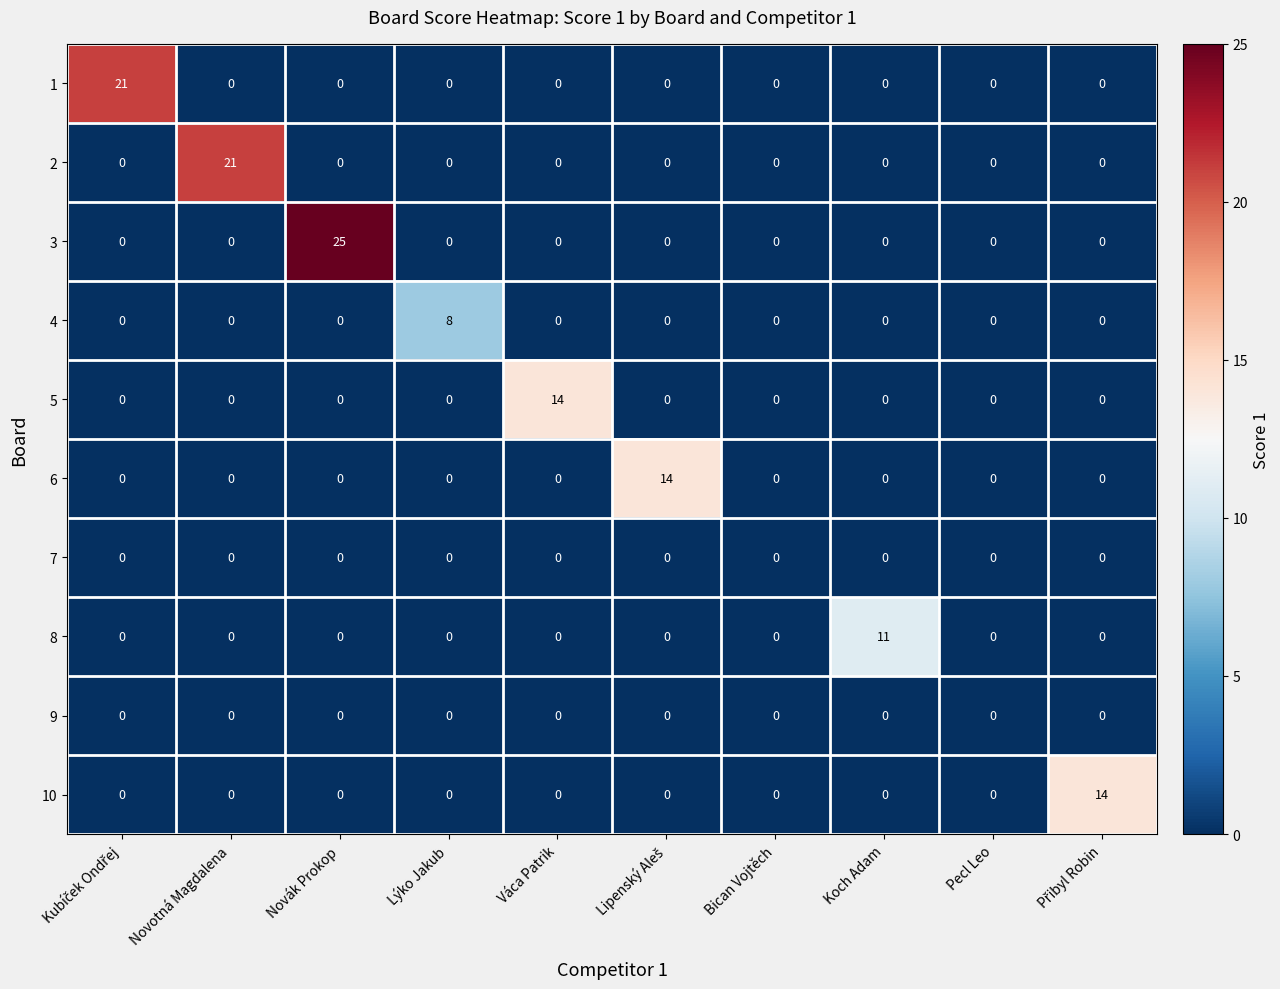

What is the sum of all 6 values?

14